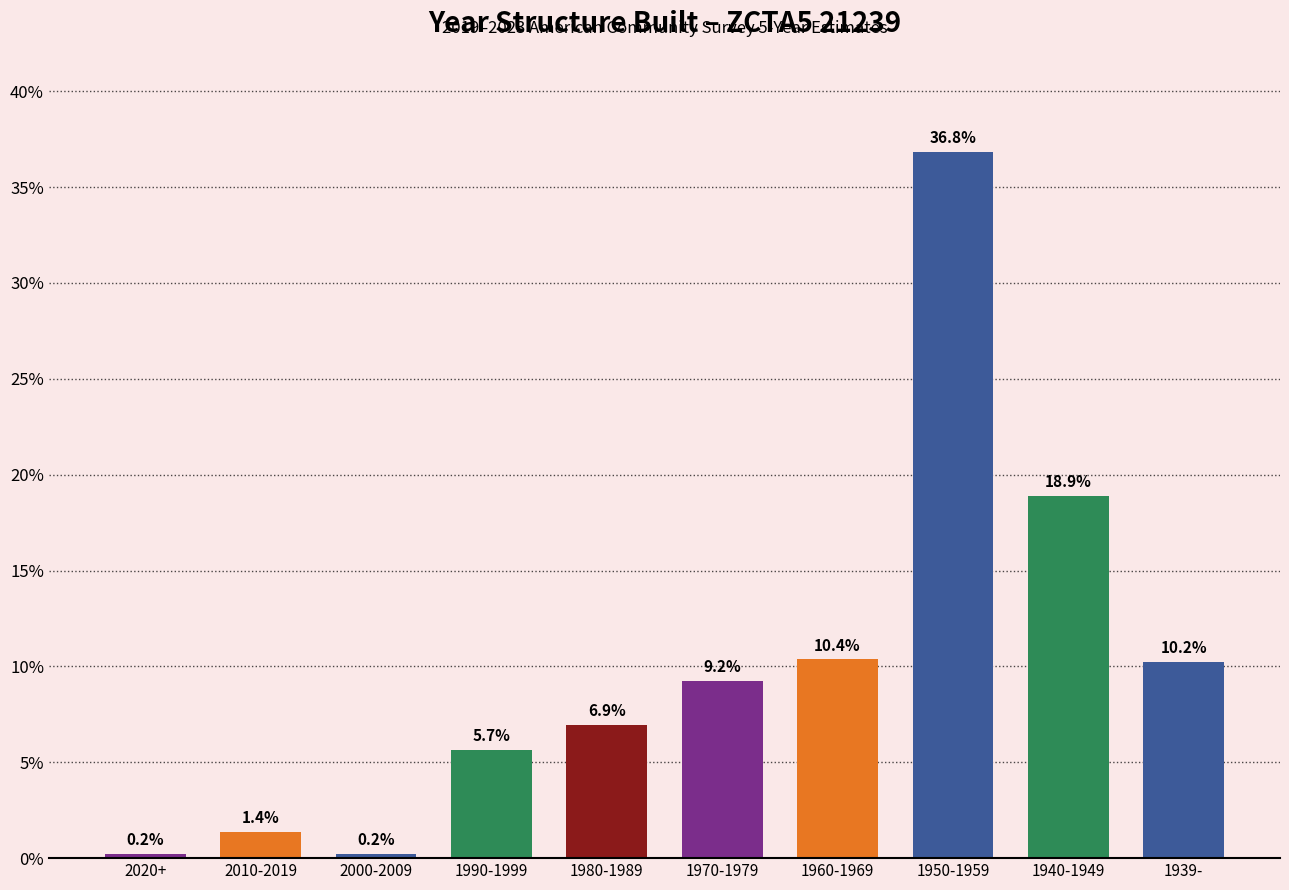

Reading left to right, transcribe all the data shown in this chart.

0.2	1.4	0.2	5.7	6.9	9.2	10.4	36.8	18.9	10.2